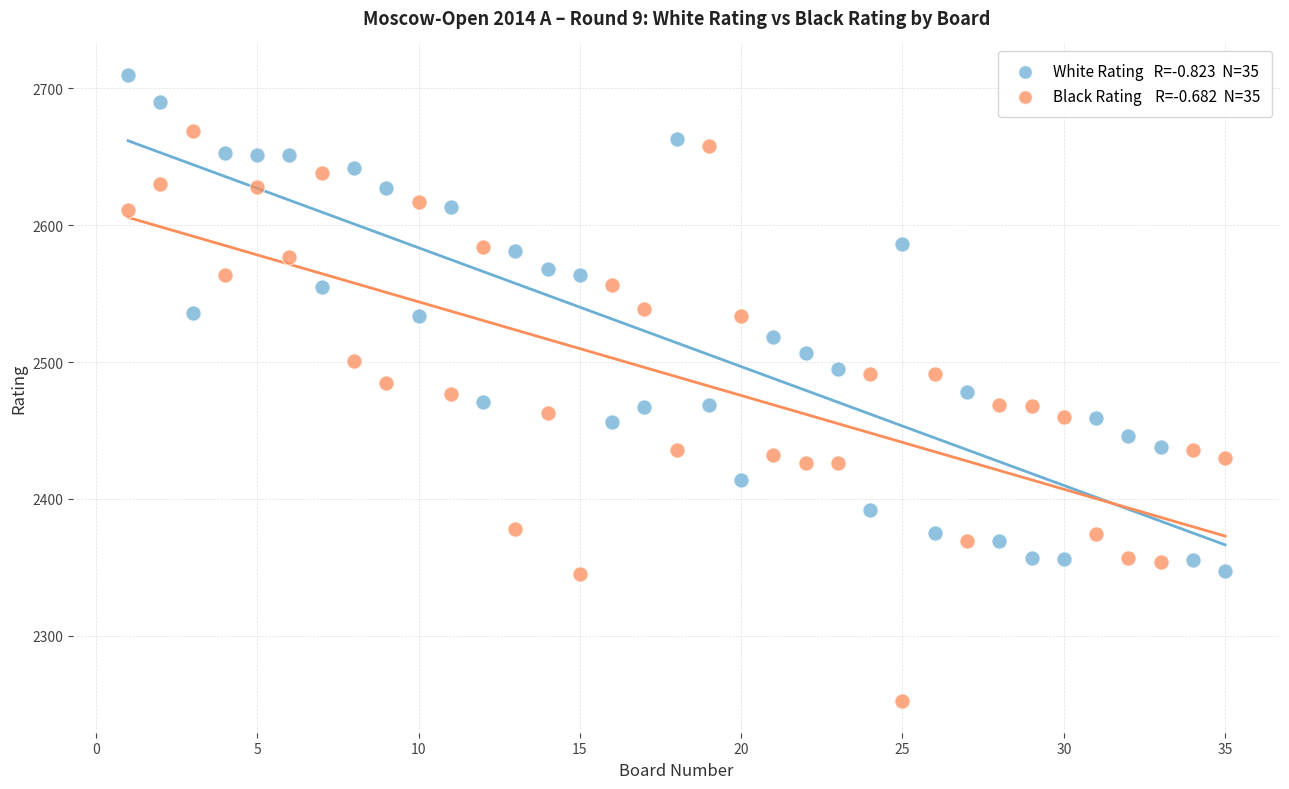

Across all data points, what is the range of Y values (max minus min)?

458